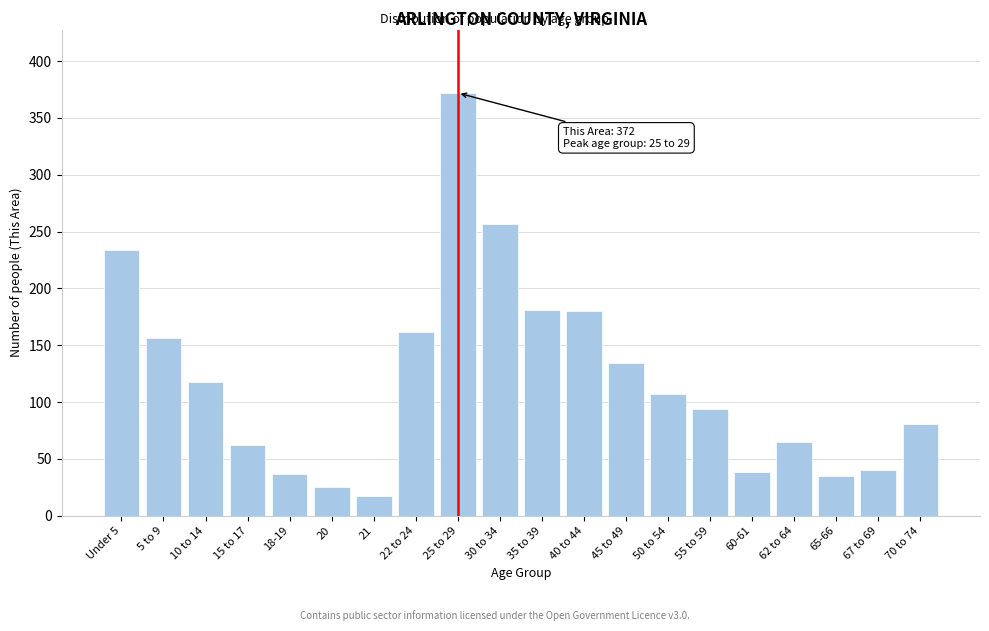

What is the difference between the maximum and minimum values?

355